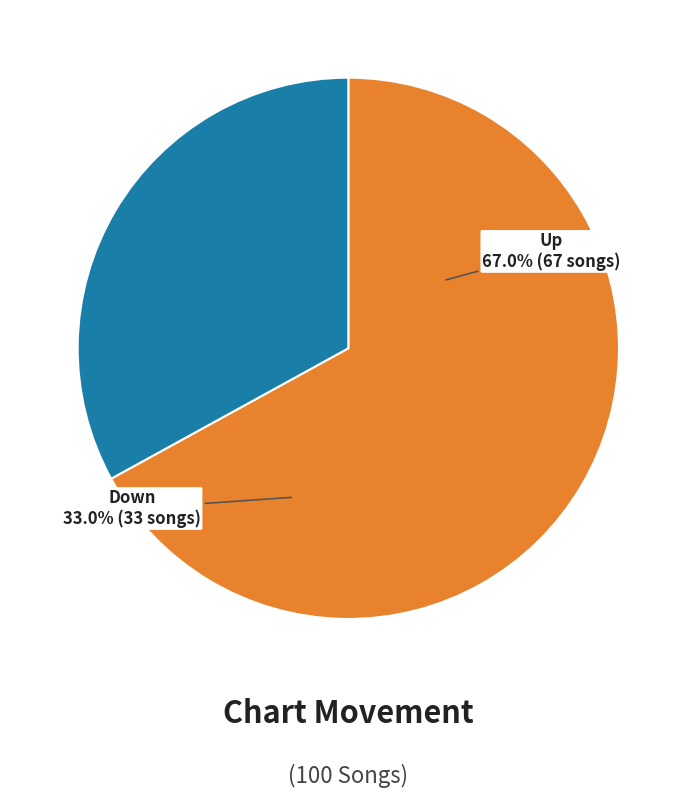

Does Down represent more than half of the total?

No